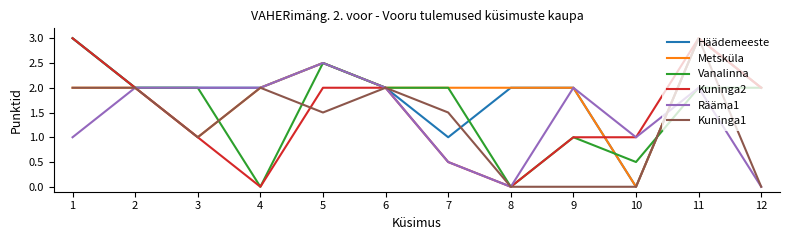

How many Häädemeeste values are between 2 and 3?

10